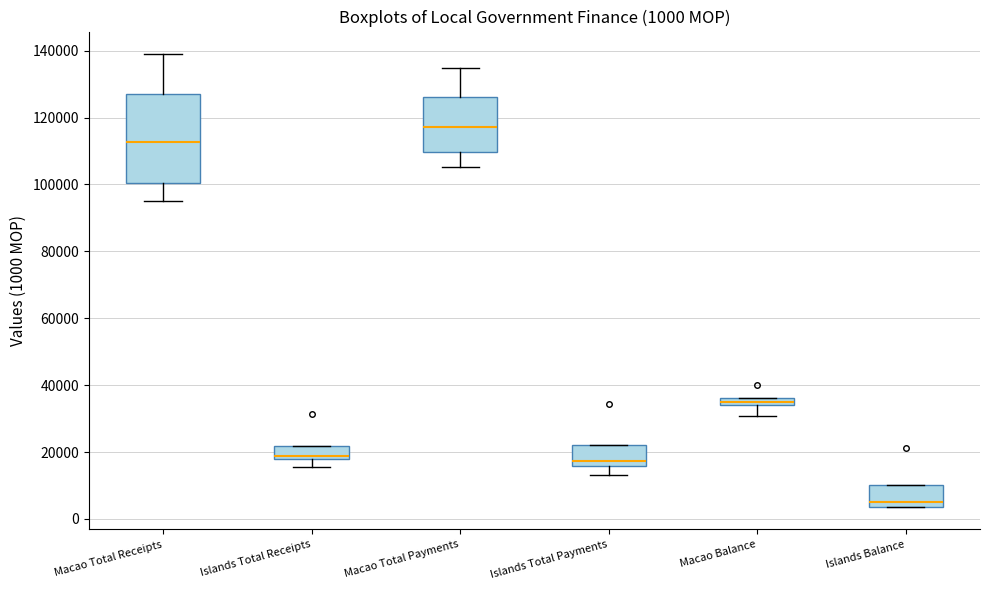

Which box's median line is the highest?

Macao Total Payments